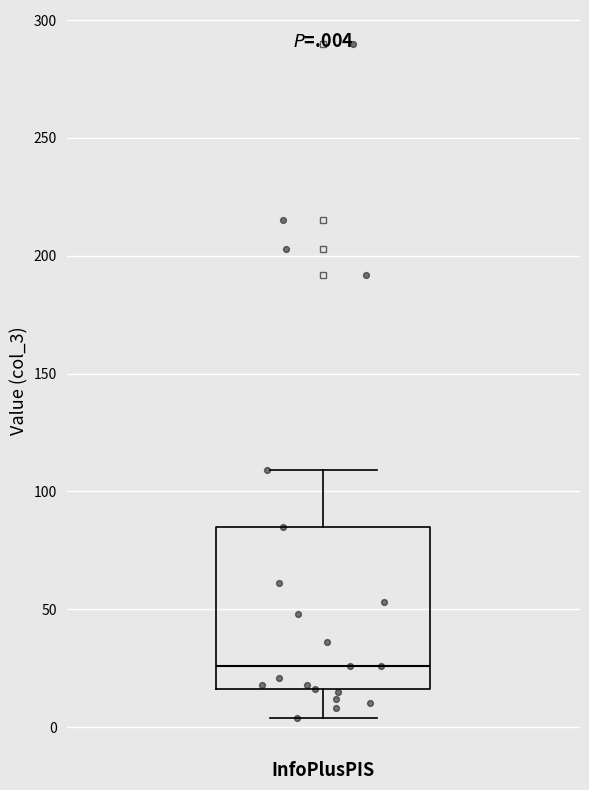

Where does the upper whisker of the box for InfoPlusPIS end on the y-axis? The values are not printed on the chart, so give them approximately, as read against the axis.

110